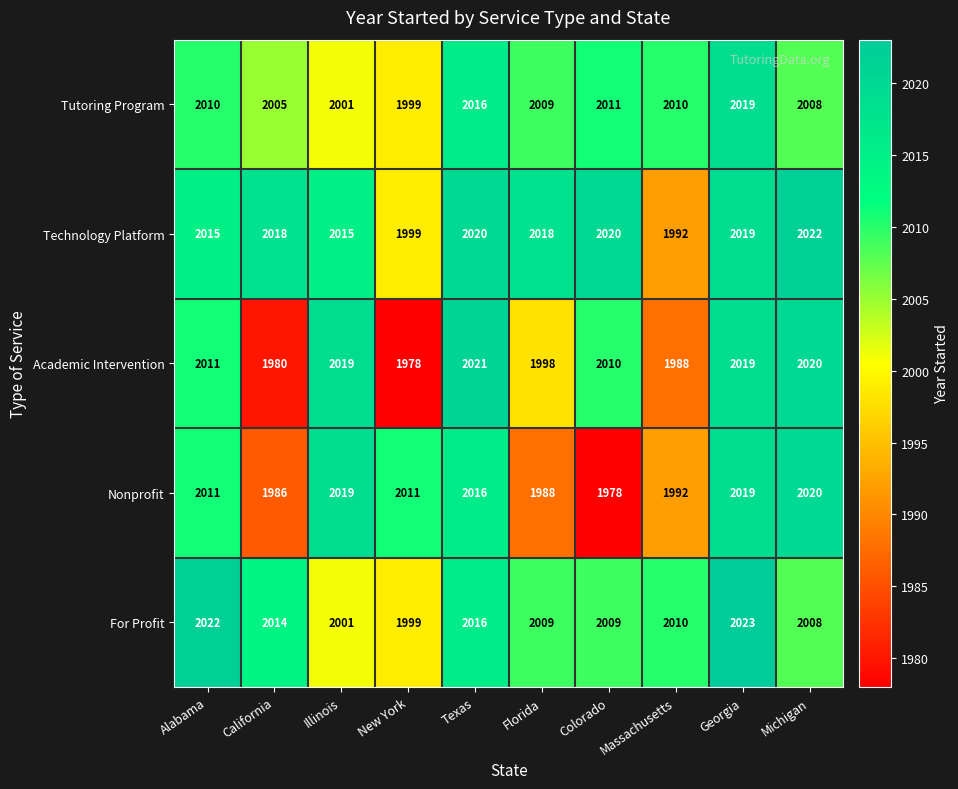

At how many categories does at least one series exceed 1982?

10